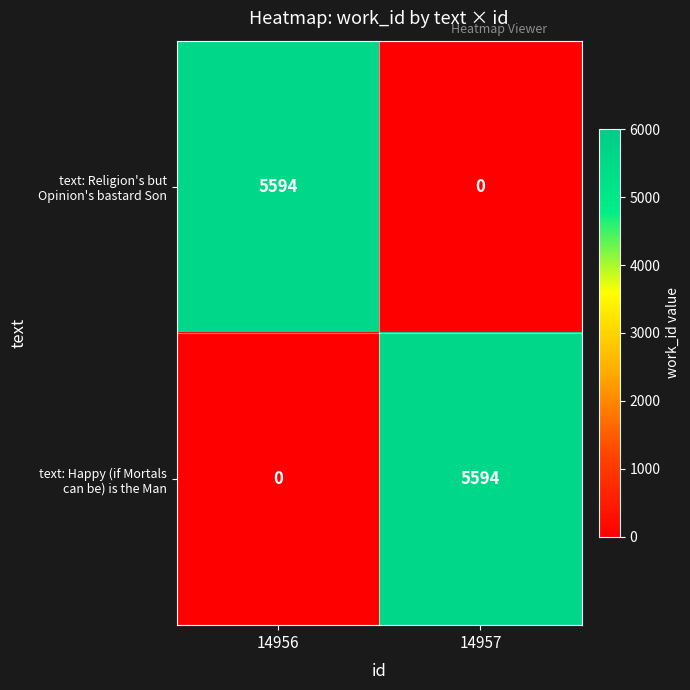

What is the greatest value displayed?

5594